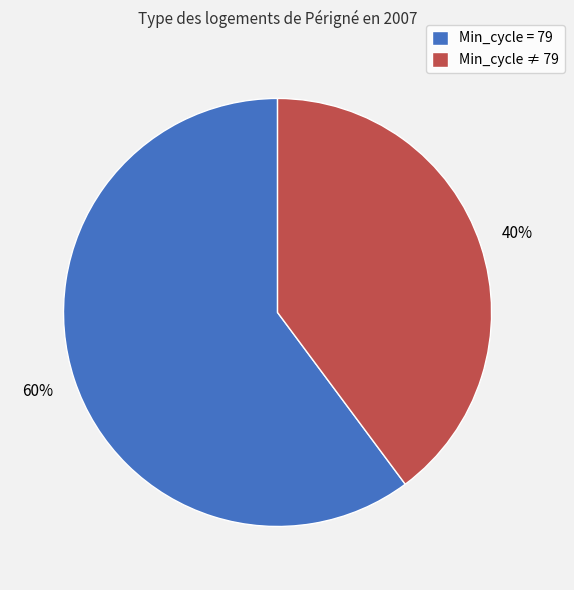

Does Min_cycle ≠ 79 account for over 50% of the chart?

No